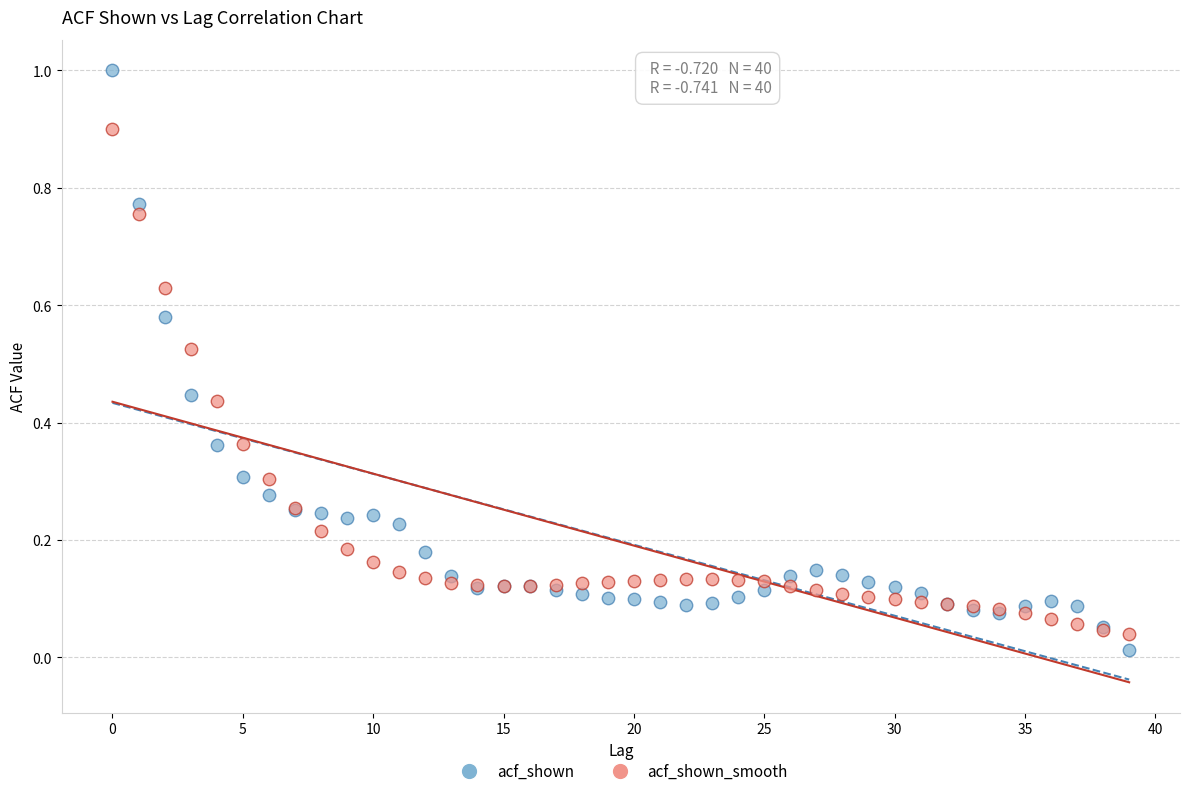

Which series has the largest Y range (max minus min)?

acf_shown